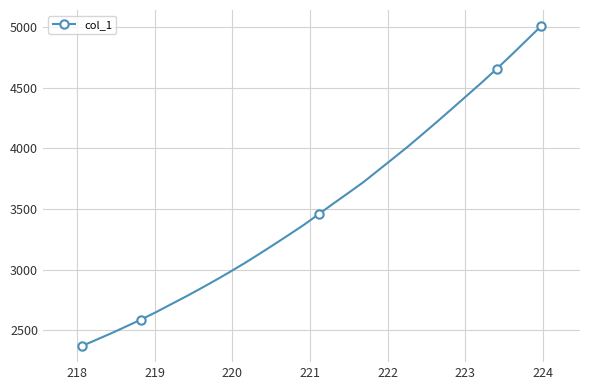

True or false: there are more than 1 points higher than both neighbors.

False